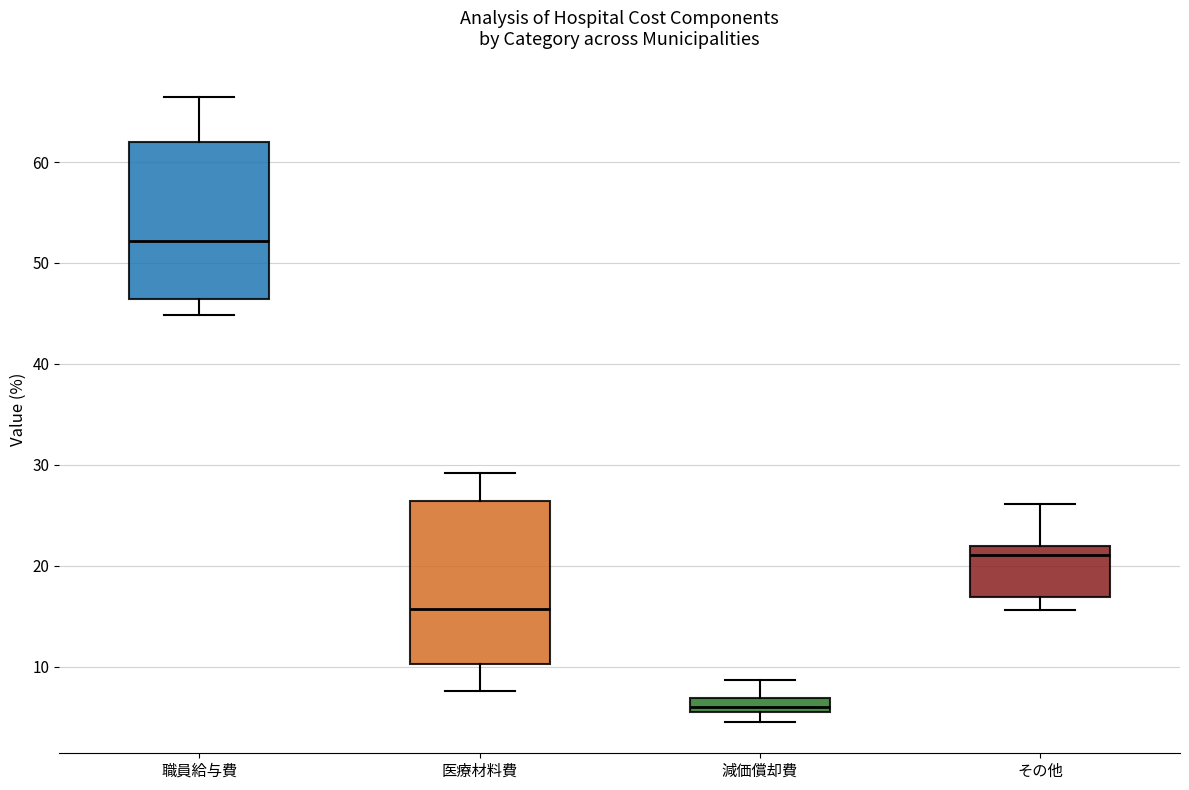

Where does the median line of the box for 医療材料費 sit on the y-axis? The values are not printed on the chart, so give them approximately, as read against the axis.

16